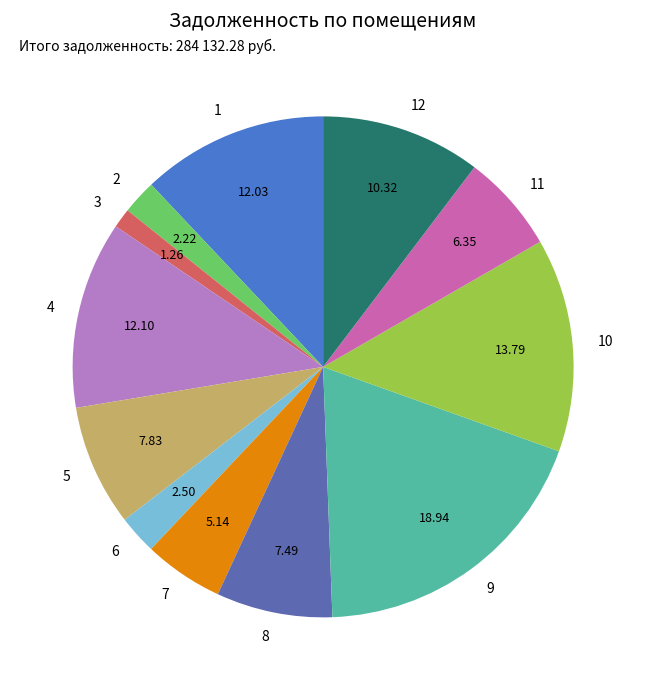

Combined, do 3 and 9 account for over 50%?

No